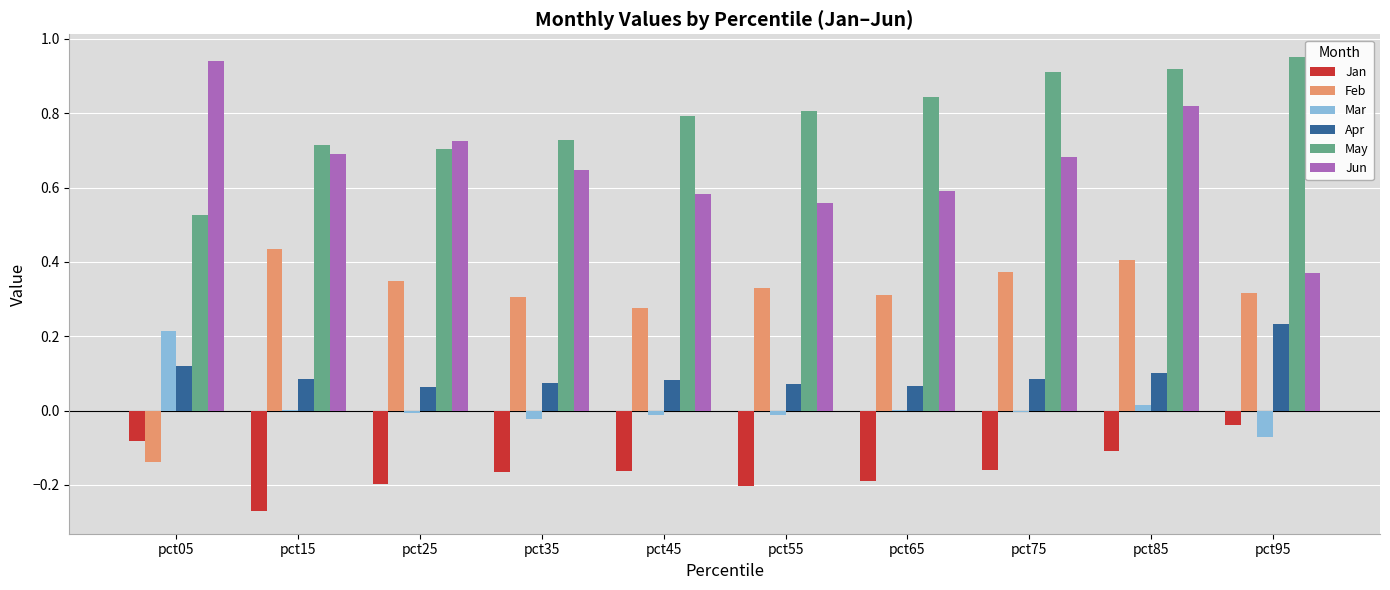

How many values in Feb are above zero?

9